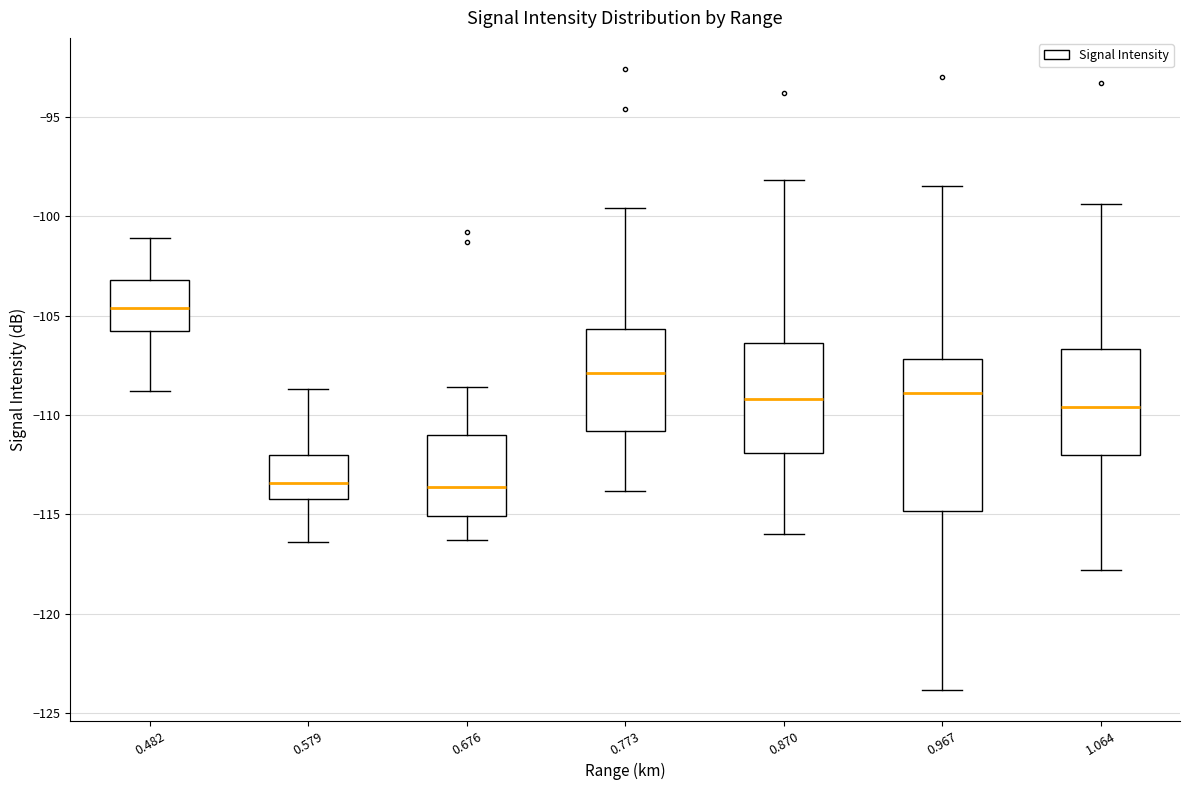

Reading left to right, read every box against the y-axis: the position of its median line, the range the box covers, and the ends of its whiskers. The values are not printed on the chart, so give them approximately, as read against the axis.

0.482: median -104.5, box -106.0 to -103.0, whiskers -109.0 to -101.0
0.579: median -113.5, box -114.0 to -112.0, whiskers -116.5 to -108.5
0.676: median -113.5, box -115.0 to -111.0, whiskers -116.5 to -108.5
0.773: median -108.0, box -111.0 to -105.5, whiskers -114.0 to -99.5
0.870: median -109.0, box -112.0 to -106.5, whiskers -116.0 to -98.0
0.967: median -109.0, box -115.0 to -107.0, whiskers -124.0 to -98.5
1.064: median -109.5, box -112.0 to -106.5, whiskers -118.0 to -99.5